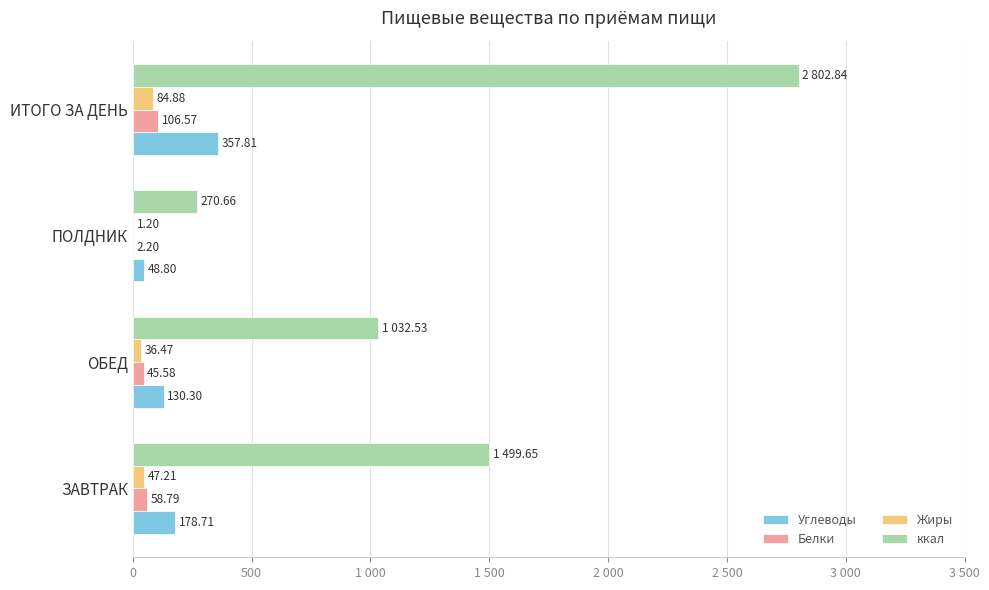

At which category is the sum across all series the highest?

ИТОГО ЗА ДЕНЬ